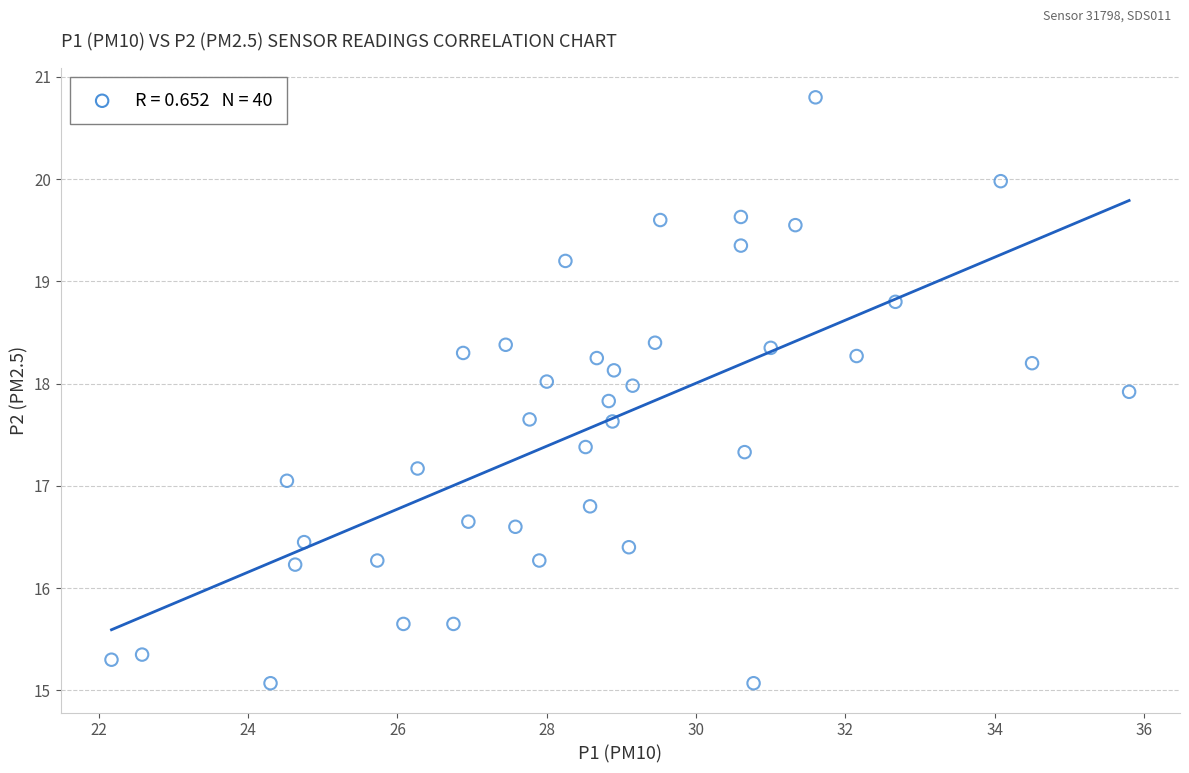

What is the range of X values (max minus min)?

13.6